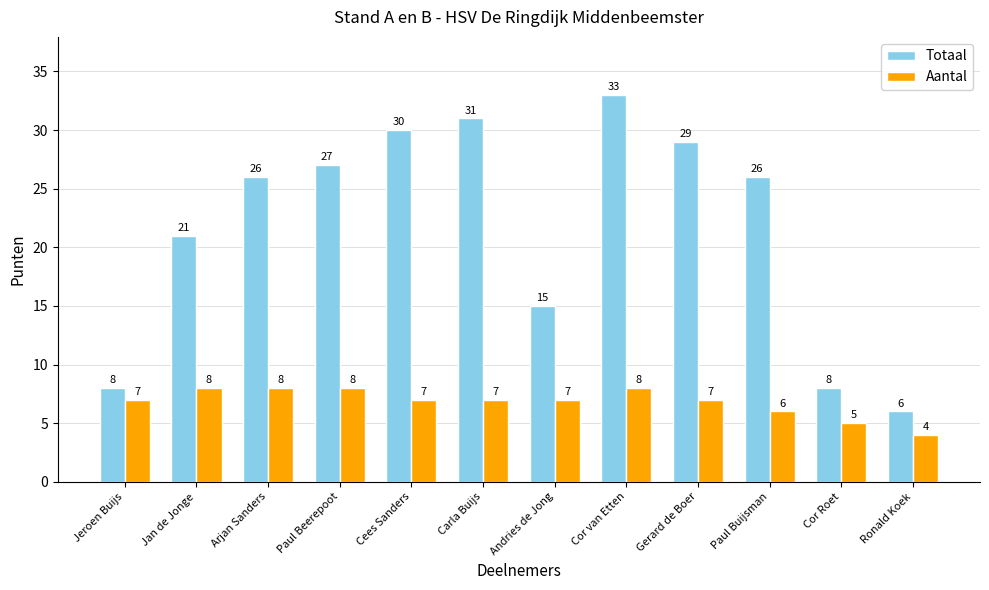

List the series in order of their overall mean, highest first.

Totaal, Aantal